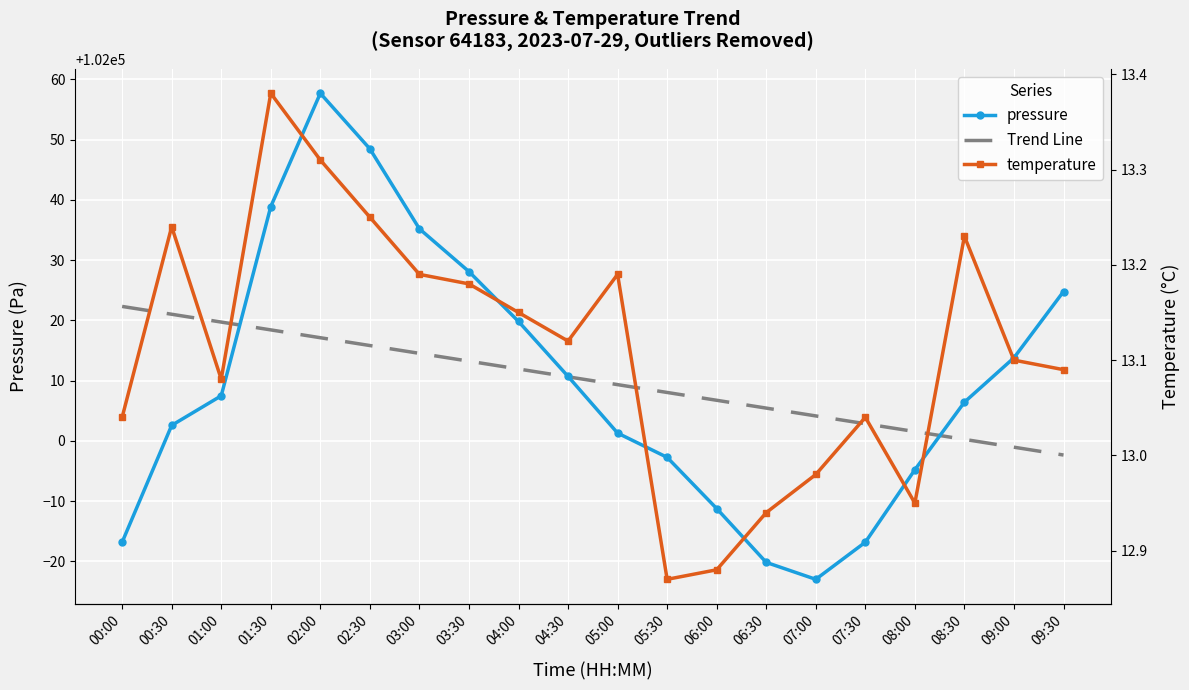

Is this an area chart (filled region under the line)?

No